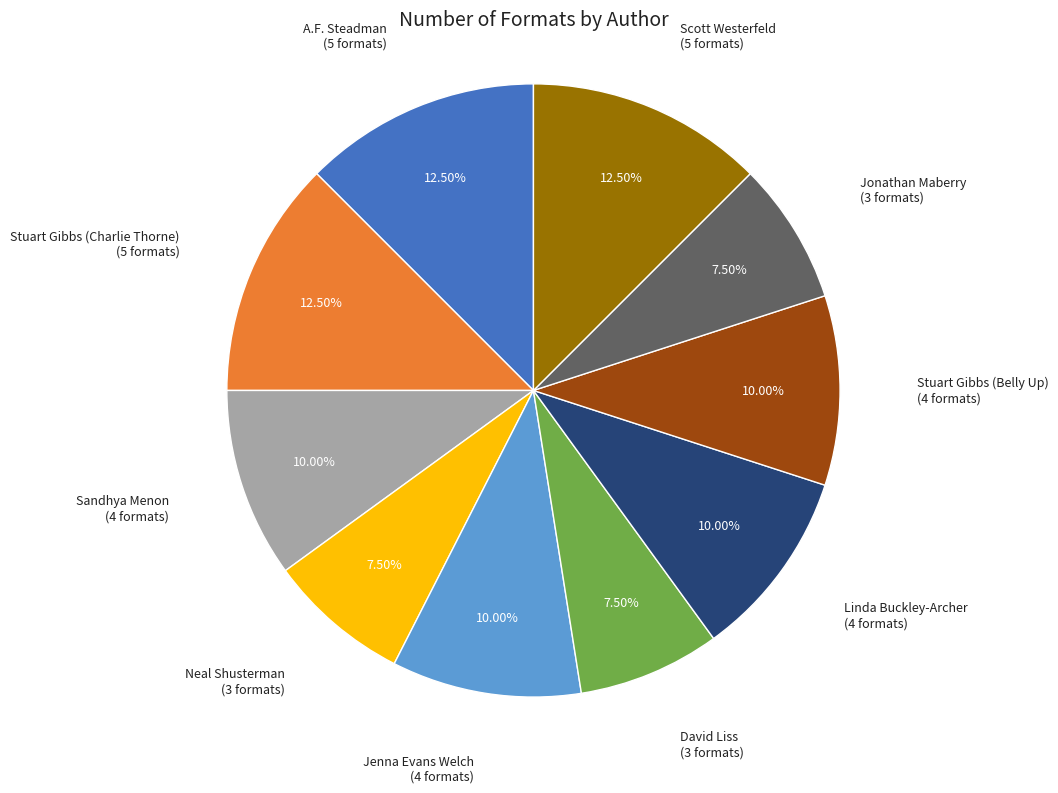

How much of the chart is everything except Sandhya Menon?

90.0%